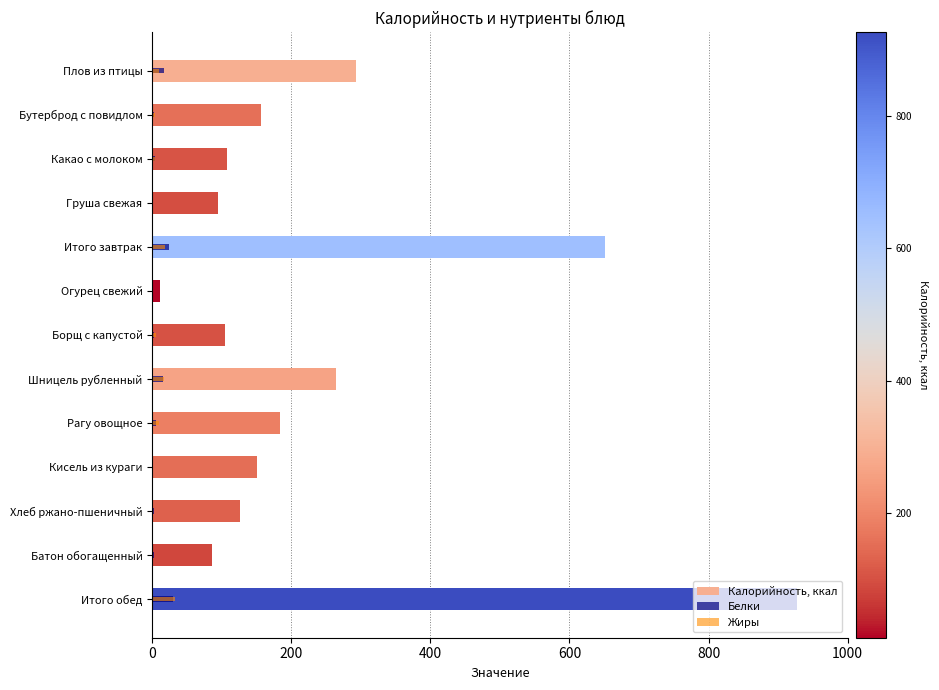

What is the total value across all series at Борщ с капустой?

7.9